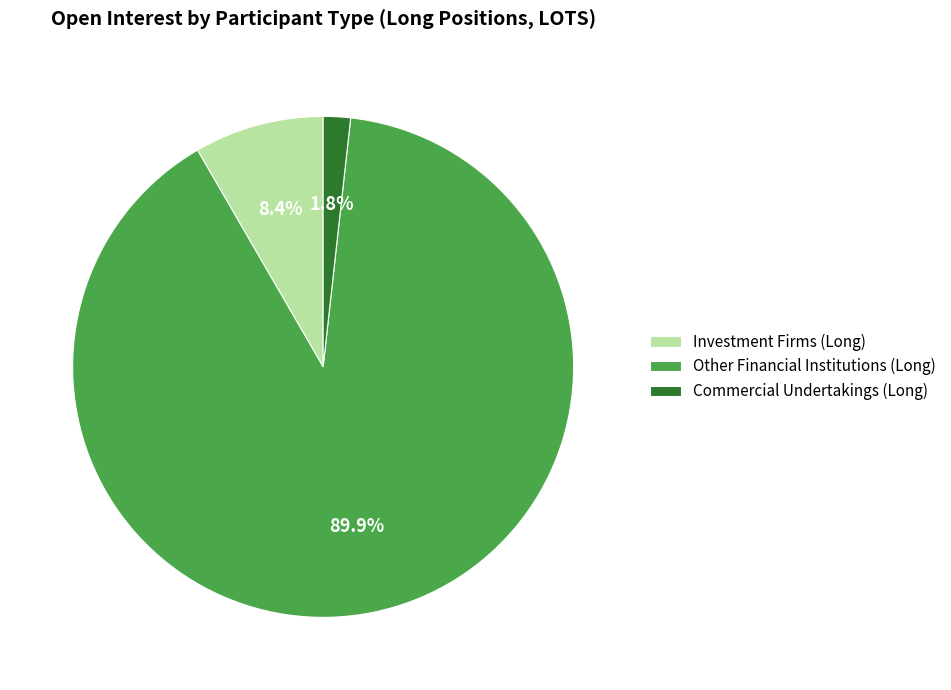

Count the number of slices in the pie.

3